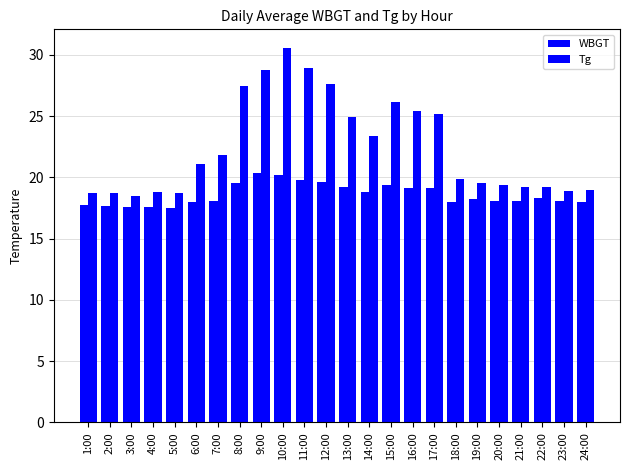

What is the label of the 20th bar from the right?

5:00